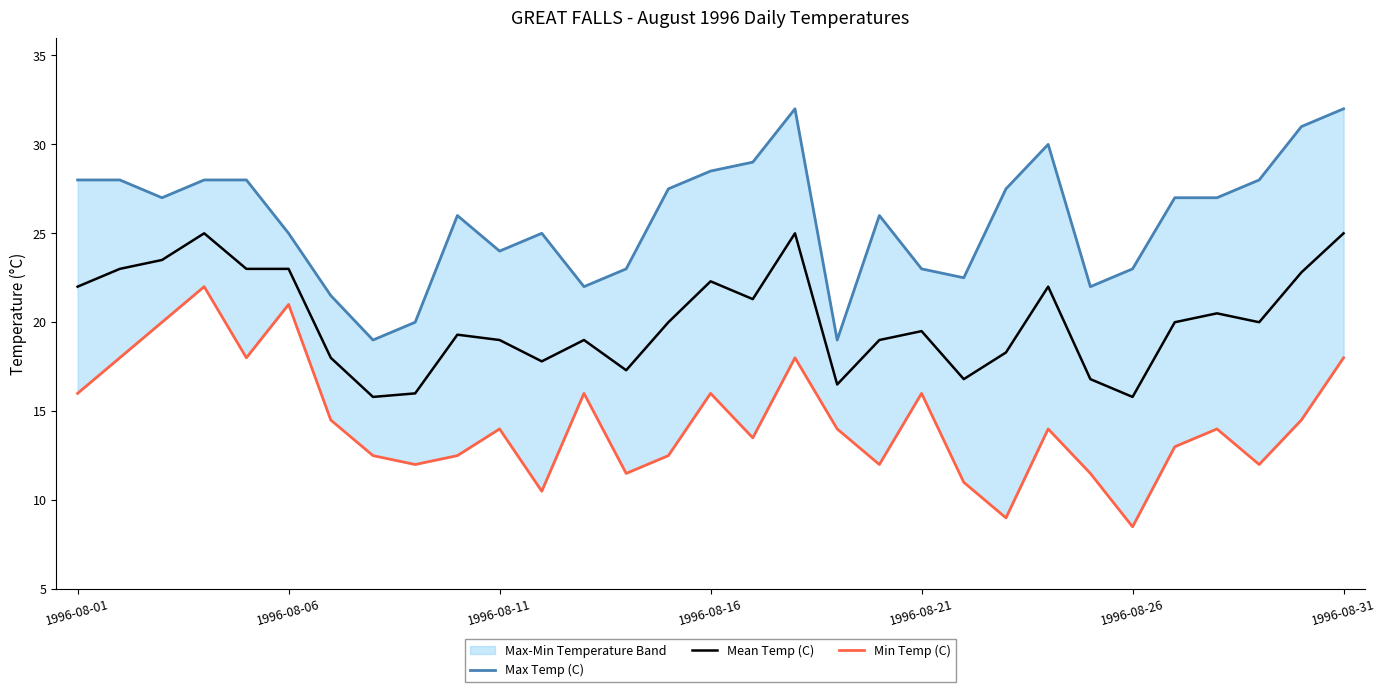

What is the value of the Min Temp (C) point at the 9th from the left?

12.0